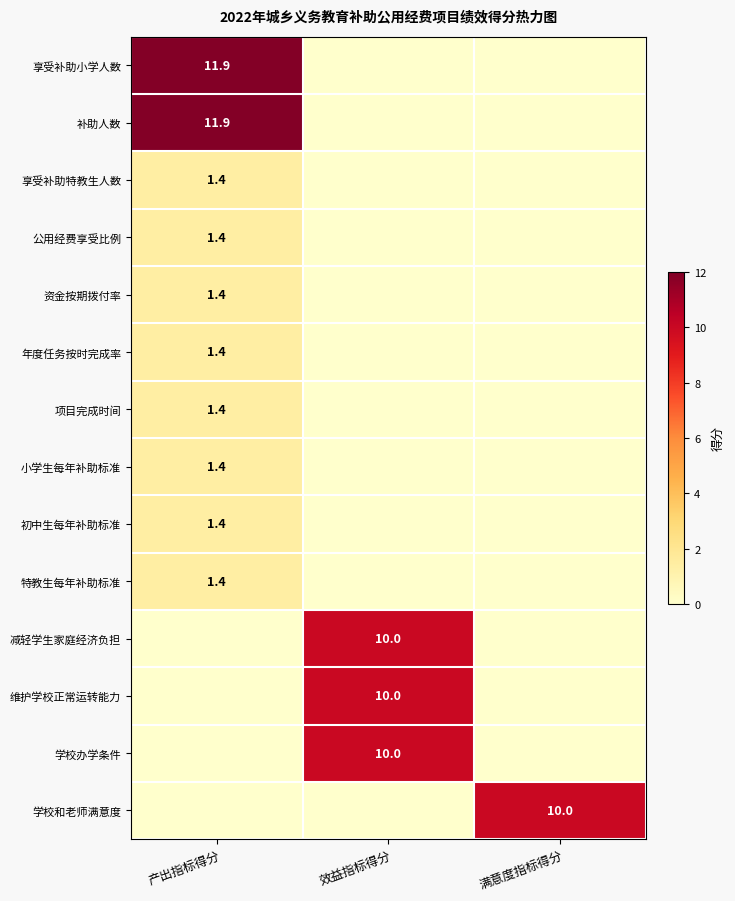

Is it true that 小学生每年补助标准 equals 1.4 at 产出指标得分?

True